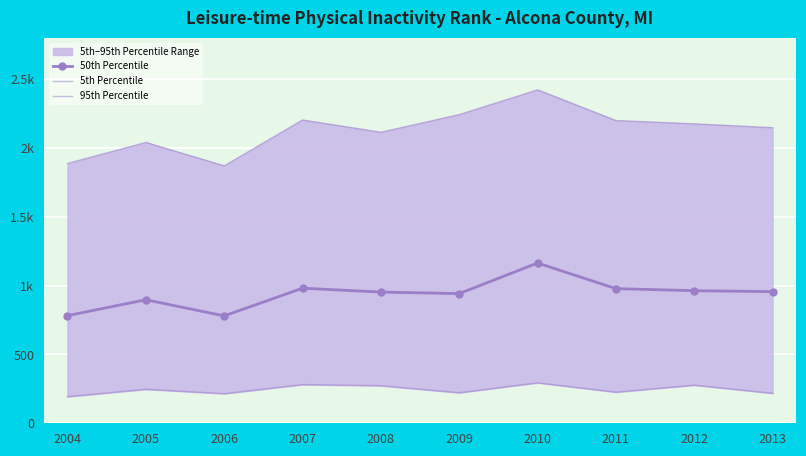

How many data points in 95th Percentile are less than 2175?

5